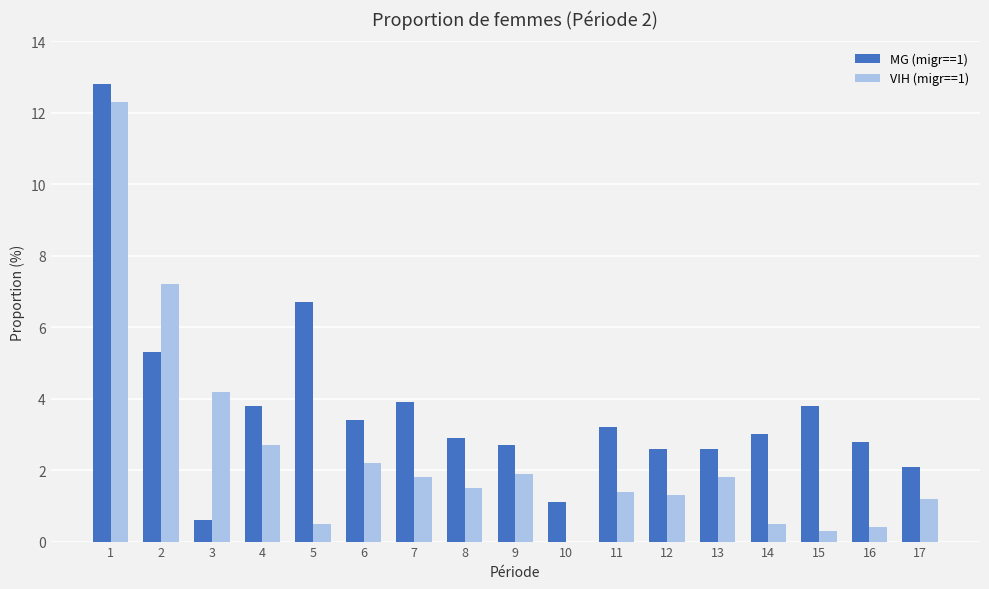

Does the chart contain stacked bars?

No